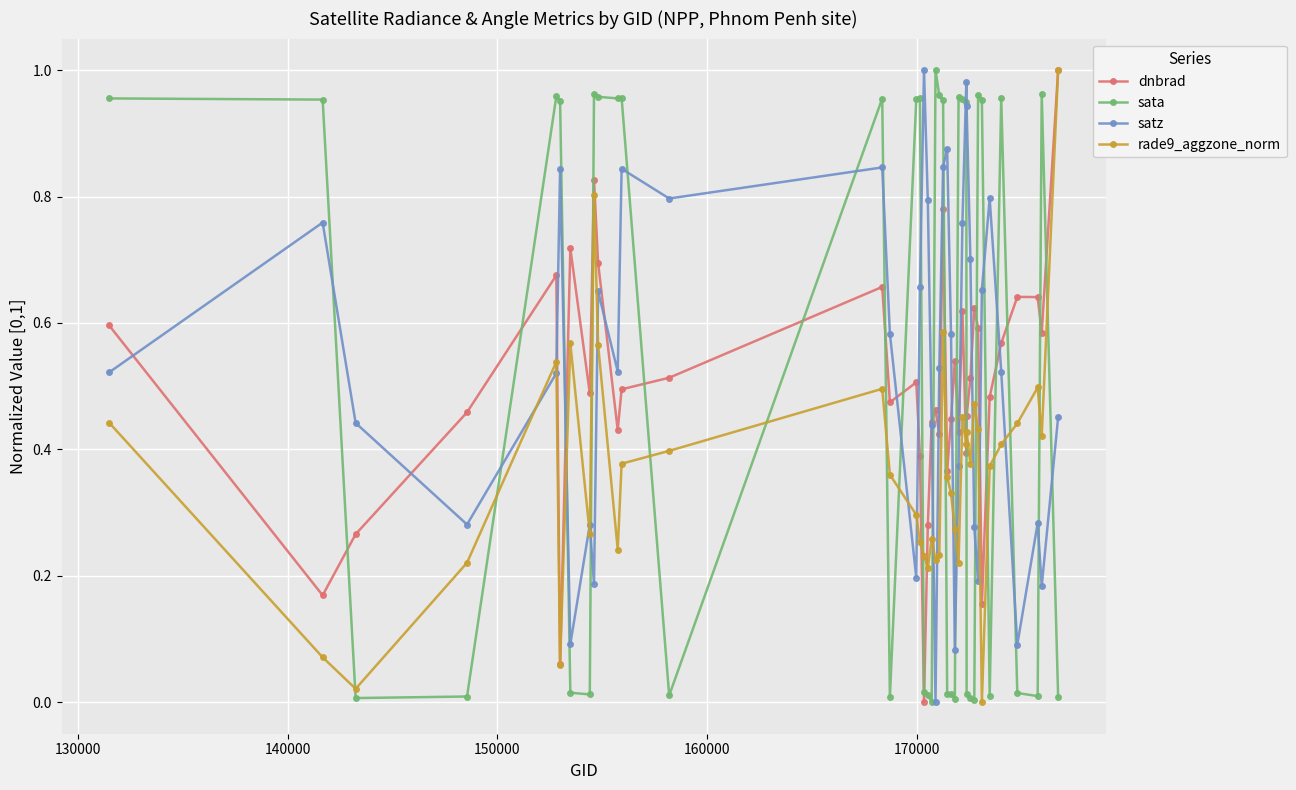

What are all the series names shown in the legend?

dnbrad, sata, satz, rade9_aggzone_norm